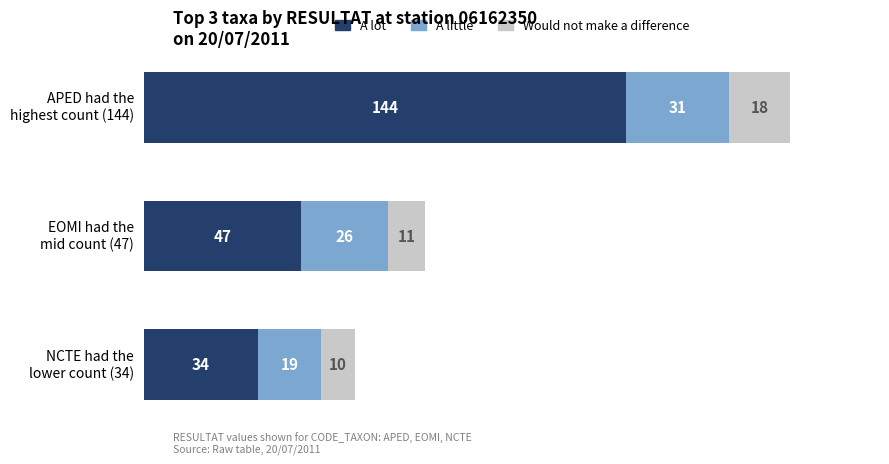

What is the average value of the A lot series?

75